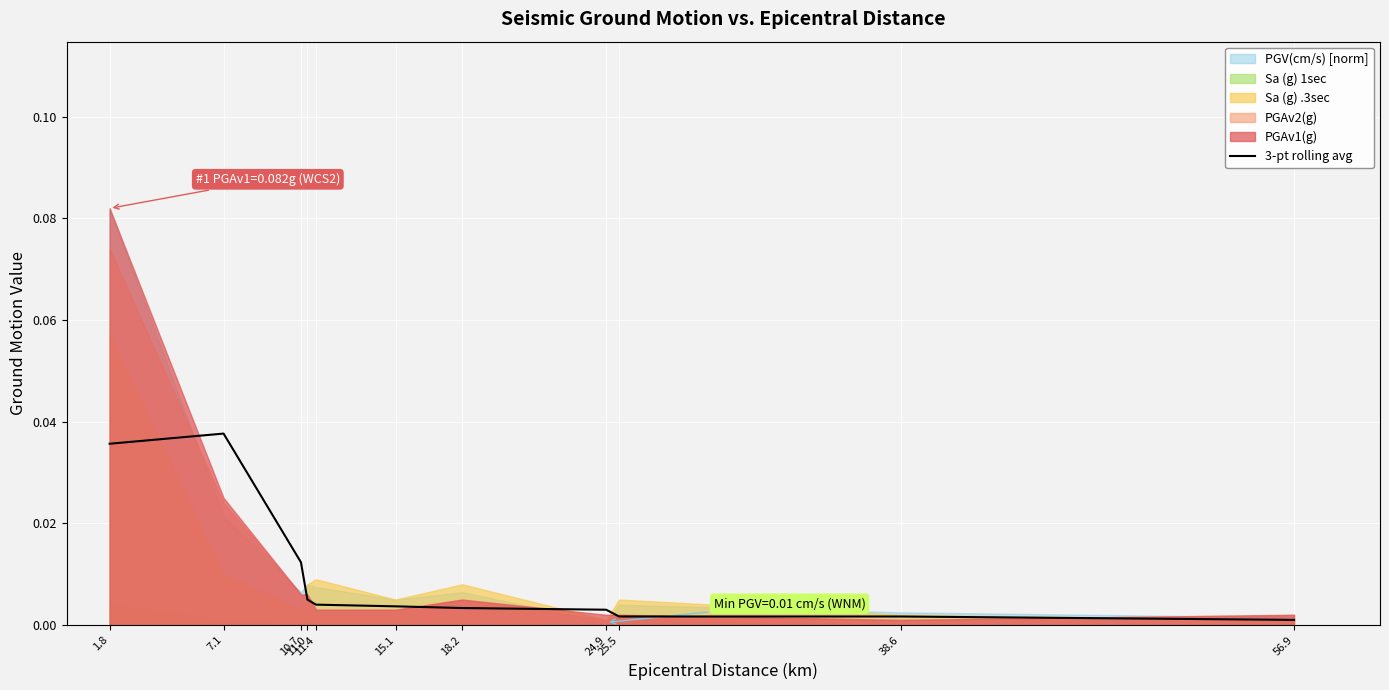

The value at 1.8 is 0.1. True or false?

False